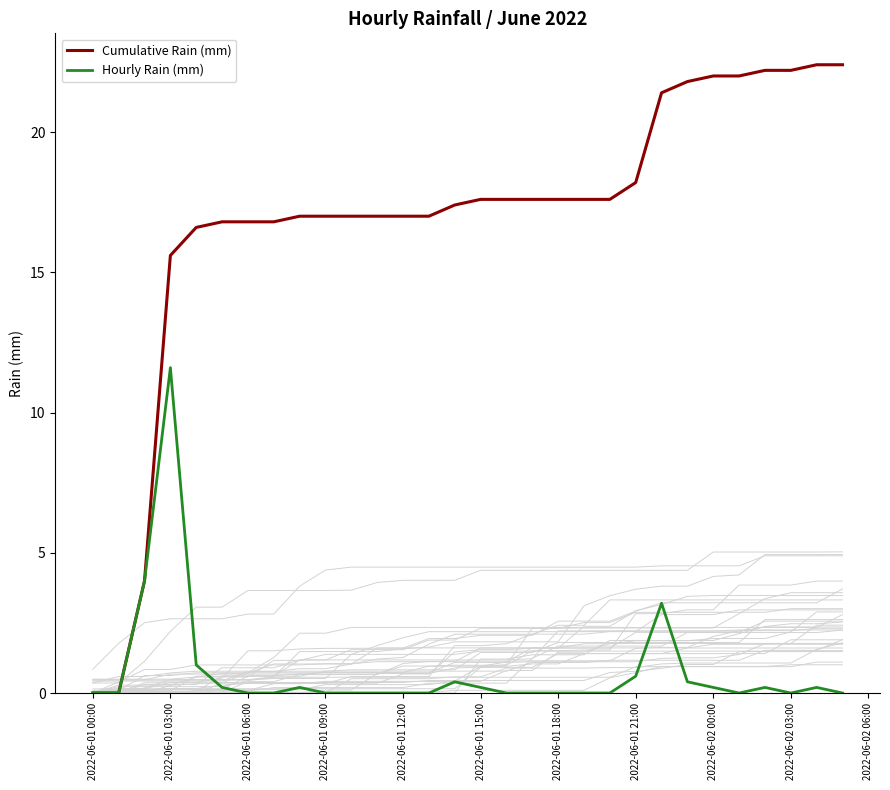

Rank the series by their maximum value, from lowest to highest.

Hourly Rain (mm), Cumulative Rain (mm)